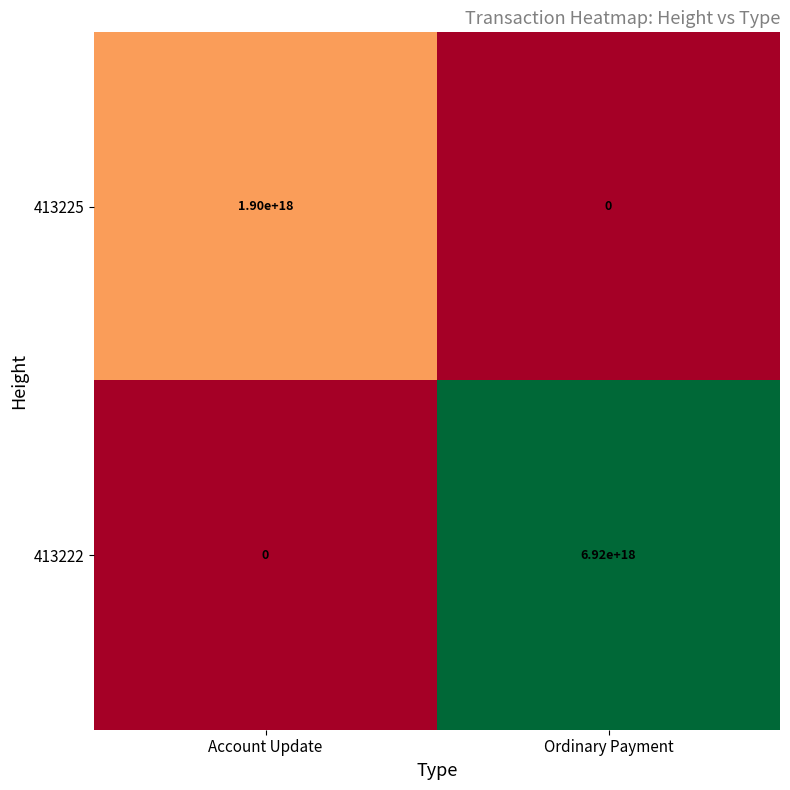

Is it true that 413225 equals 1088965012583501696 at Account Update?

False